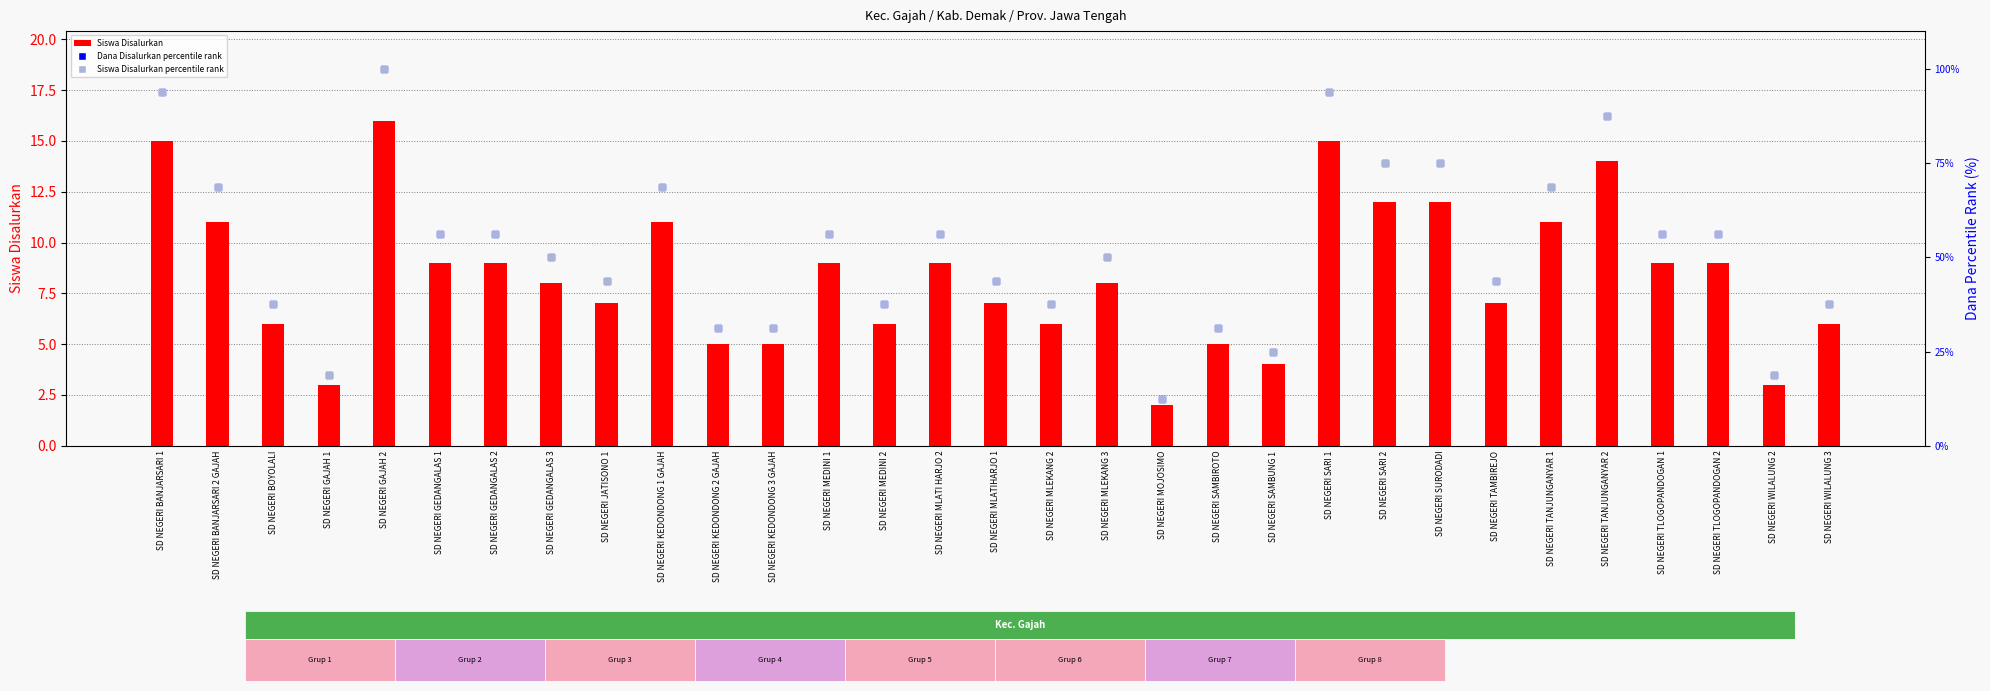

Which series contains the highest Y value?

Dana Disalurkan percentile rank